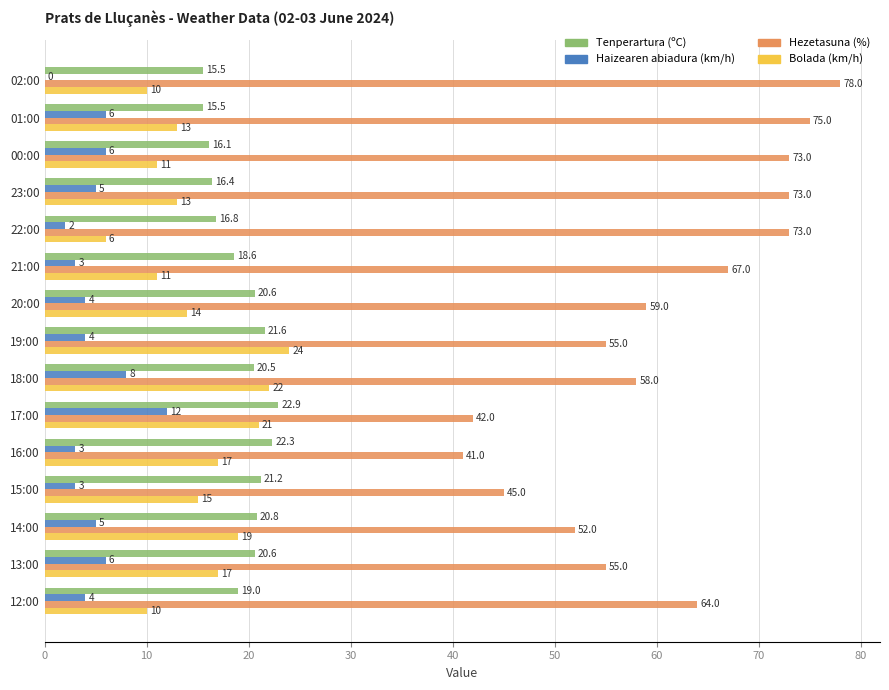

Is it true that Tenperartura (ºC) equals 15.5 at 02:00?

True